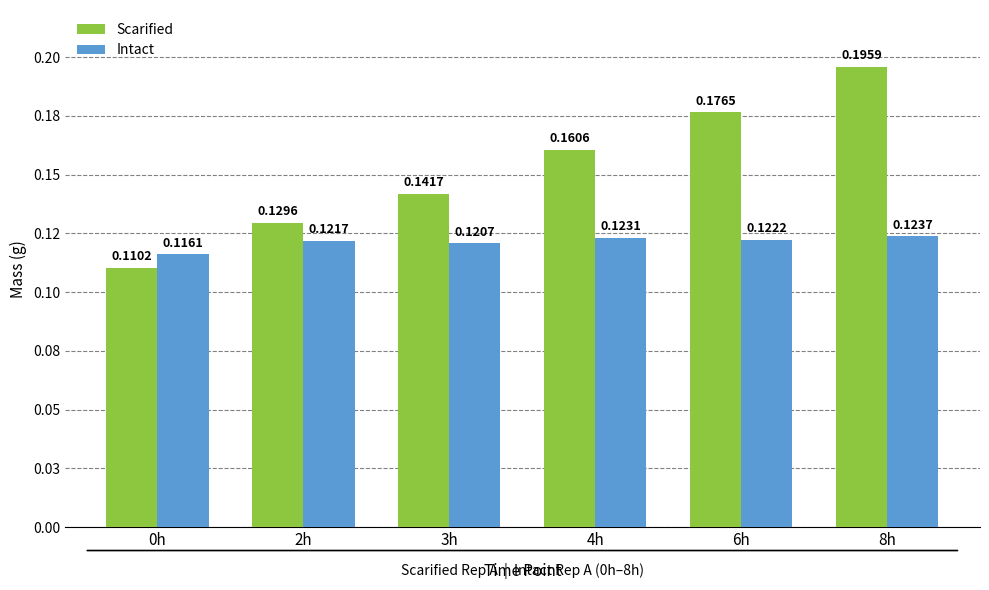

Does the chart contain stacked bars?

No